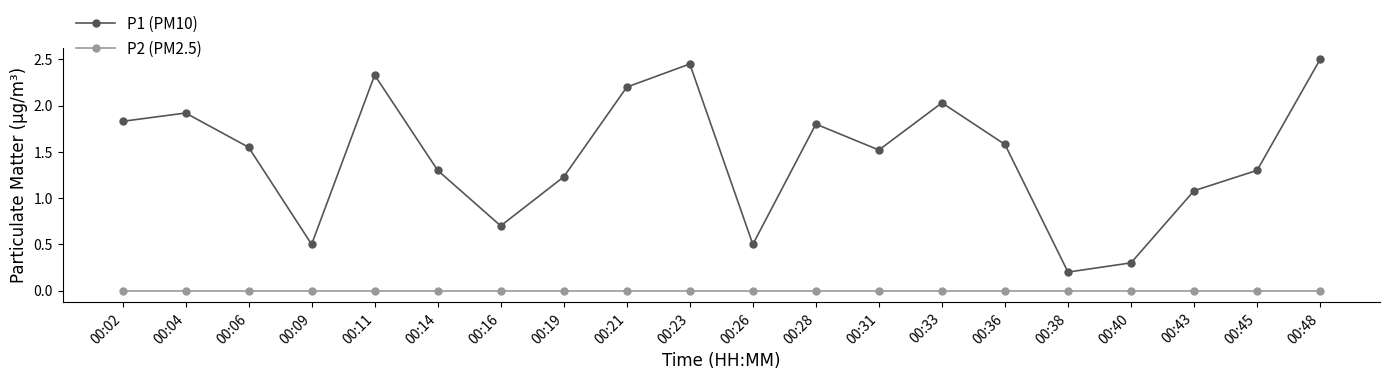

Is this an area chart (filled region under the line)?

No